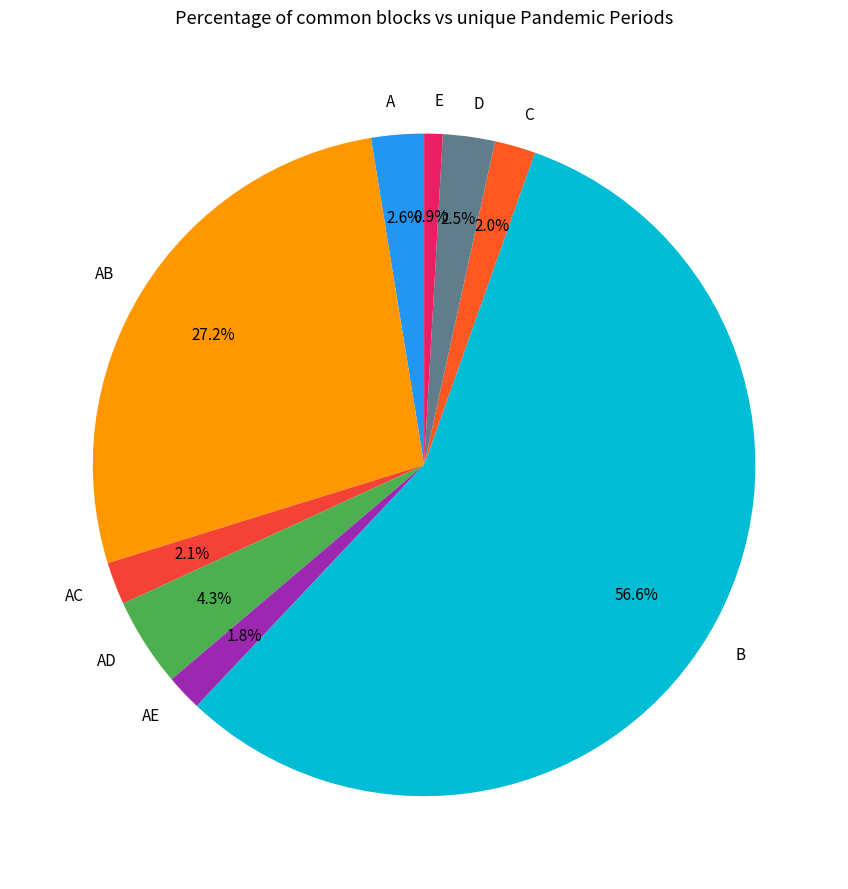

Does AB represent more than half of the total?

No